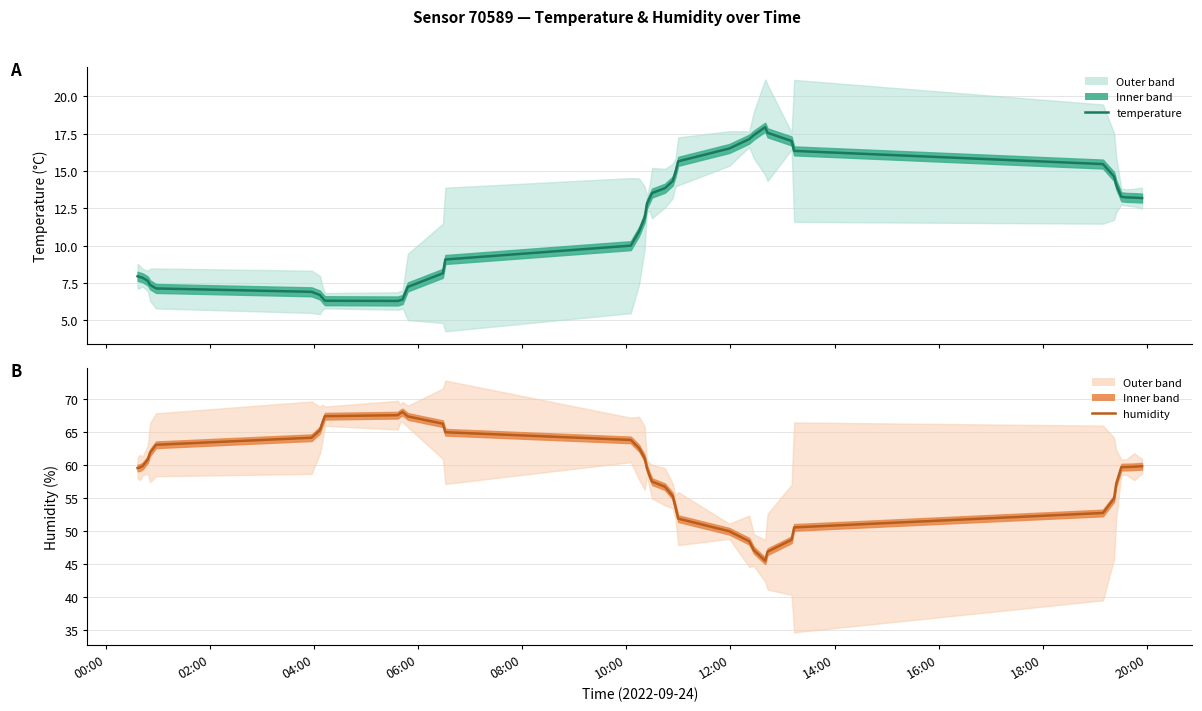

What are all the series names shown in the legend?

temperature, humidity